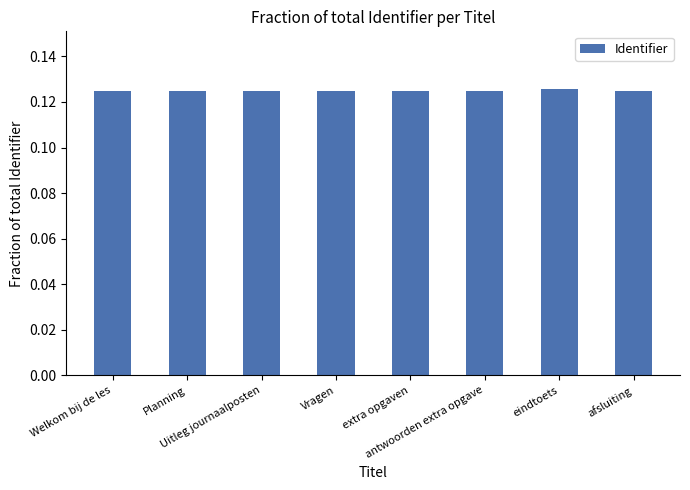

Count the values in the range 0 to 1.

8